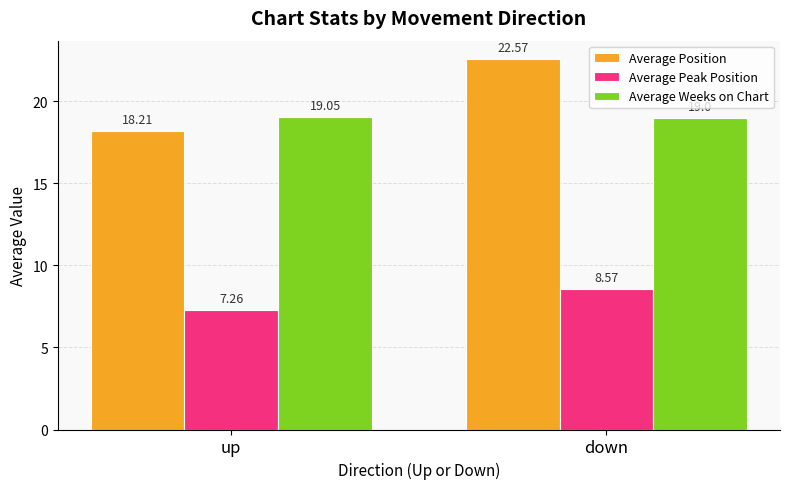

What is the greatest value displayed?

22.6